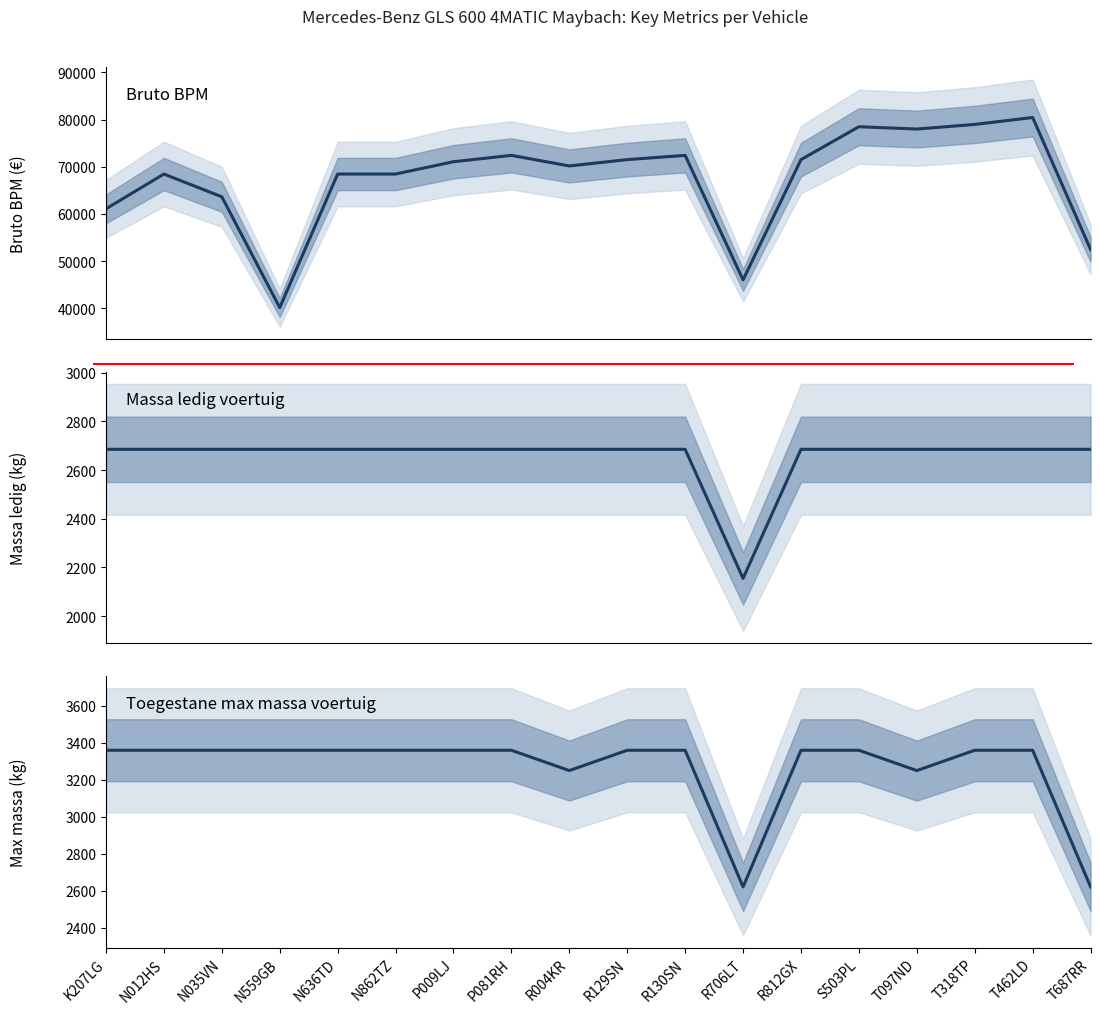

At which category does bruto_bpm reach its first local peak?

N012HS